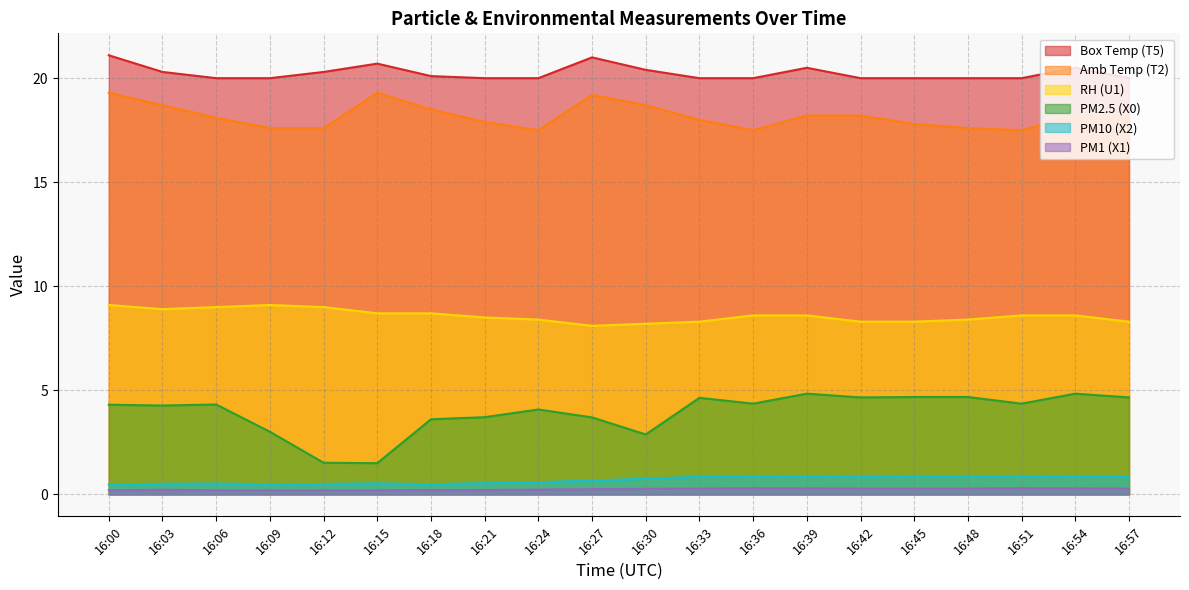

True or false: PM10 (X2) and Amb Temp (T2) intersect in this chart.

False